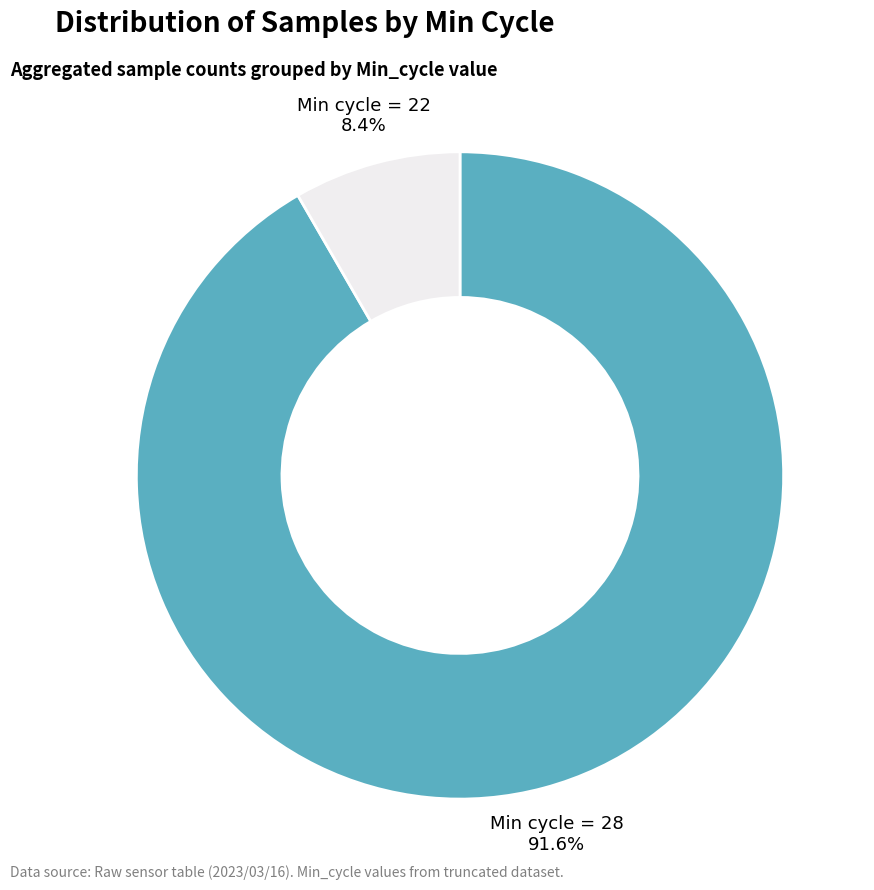

What is the smallest slice in the pie chart?

Min cycle = 22